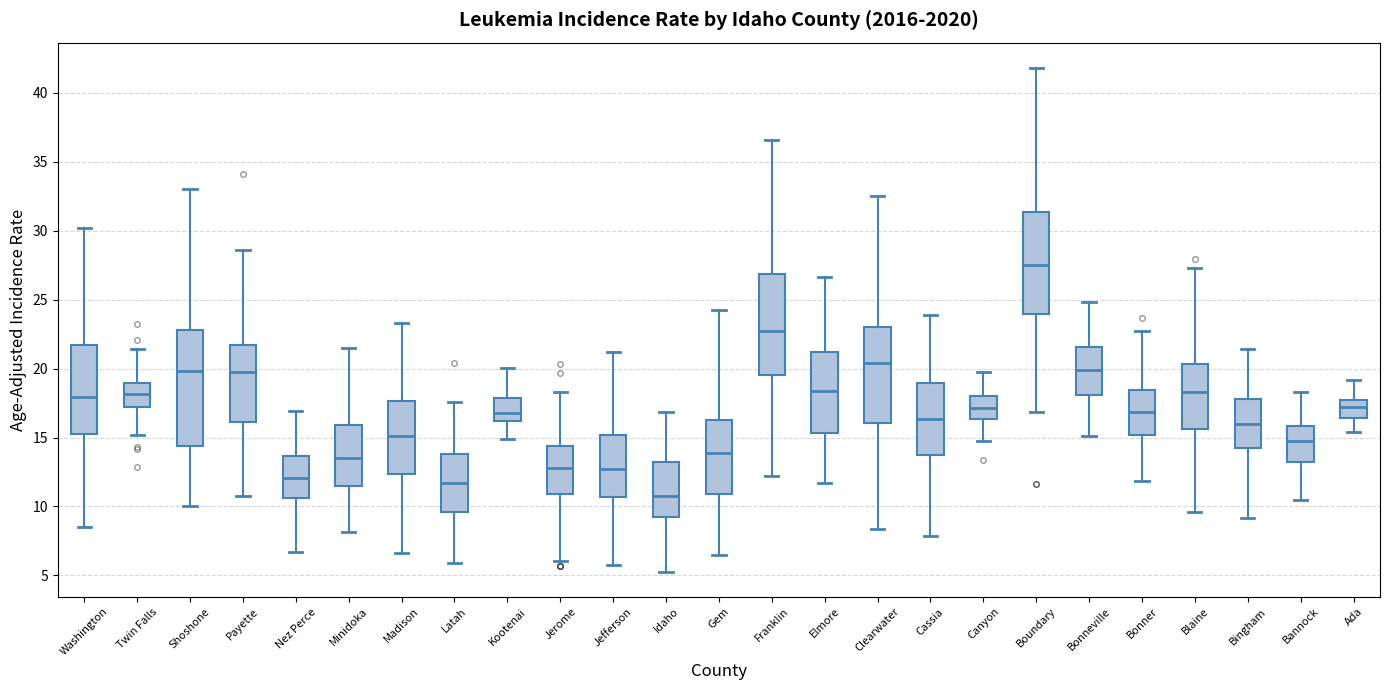

Reading left to right, read every box against the y-axis: the position of its median line, the range the box covers, and the ends of its whiskers. The values are not printed on the chart, so give them approximately, as read against the axis.

Washington: median 18.0, box 15.5 to 21.5, whiskers 8.5 to 30.0
Twin Falls: median 18.0, box 17.0 to 19.0, whiskers 15.0 to 21.5
Shoshone: median 20.0, box 14.5 to 23.0, whiskers 10.0 to 33.0
Payette: median 20.0, box 16.0 to 21.5, whiskers 11.0 to 28.5
Nez Perce: median 12.0, box 10.5 to 13.5, whiskers 6.5 to 17.0
Minidoka: median 13.5, box 11.5 to 16.0, whiskers 8.0 to 21.5
Madison: median 15.0, box 12.5 to 17.5, whiskers 6.5 to 23.5
Latah: median 11.5, box 9.5 to 14.0, whiskers 6.0 to 17.5
Kootenai: median 17.0, box 16.0 to 18.0, whiskers 15.0 to 20.0
Jerome: median 13.0, box 11.0 to 14.5, whiskers 6.0 to 18.5
Jefferson: median 12.5, box 10.5 to 15.0, whiskers 6.0 to 21.0
Idaho: median 10.5, box 9.5 to 13.5, whiskers 5.5 to 17.0
Gem: median 14.0, box 11.0 to 16.5, whiskers 6.5 to 24.5
Franklin: median 22.5, box 19.5 to 27.0, whiskers 12.0 to 36.5
Elmore: median 18.5, box 15.5 to 21.0, whiskers 11.5 to 26.5
Clearwater: median 20.5, box 16.0 to 23.0, whiskers 8.5 to 32.5
Cassia: median 16.5, box 14.0 to 19.0, whiskers 8.0 to 24.0
Canyon: median 17.0, box 16.5 to 18.0, whiskers 15.0 to 19.5
Boundary: median 27.5, box 24.0 to 31.5, whiskers 17.0 to 42.0
Bonneville: median 20.0, box 18.0 to 21.5, whiskers 15.0 to 25.0
Bonner: median 17.0, box 15.0 to 18.5, whiskers 12.0 to 22.5
Blaine: median 18.5, box 15.5 to 20.5, whiskers 9.5 to 27.5
Bingham: median 16.0, box 14.5 to 18.0, whiskers 9.0 to 21.5
Bannock: median 14.5, box 13.0 to 16.0, whiskers 10.5 to 18.5
Ada: median 17.0, box 16.5 to 17.5, whiskers 15.5 to 19.0